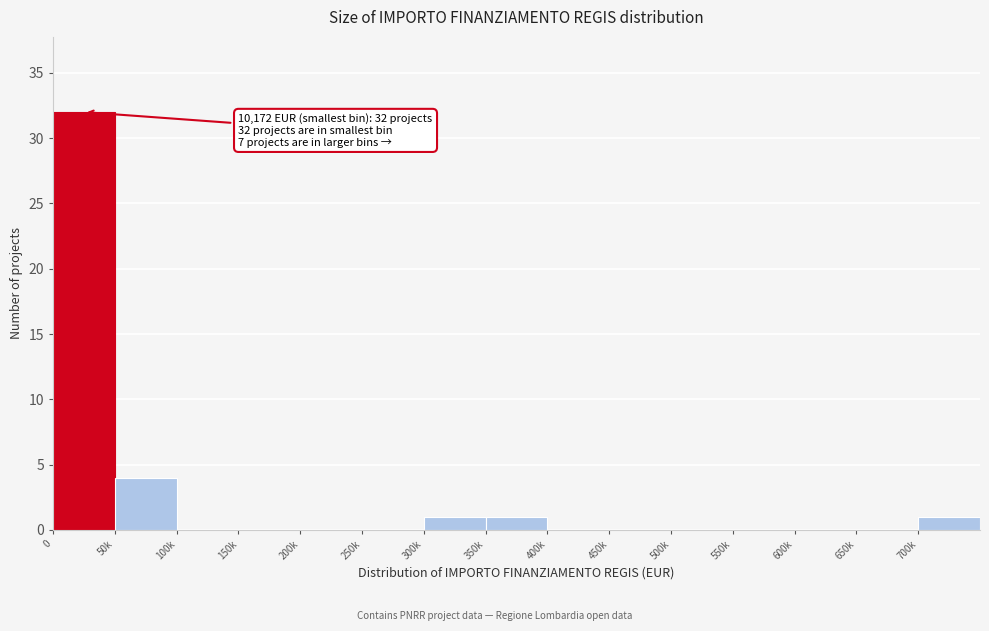

Reading left to right, list all the values displayed in this chart.

0=32	50k=4	100k=0	150k=0	200k=0	250k=0	300k=1	350k=1	400k=0	450k=0	500k=0	550k=0	600k=0	650k=0	700k=1